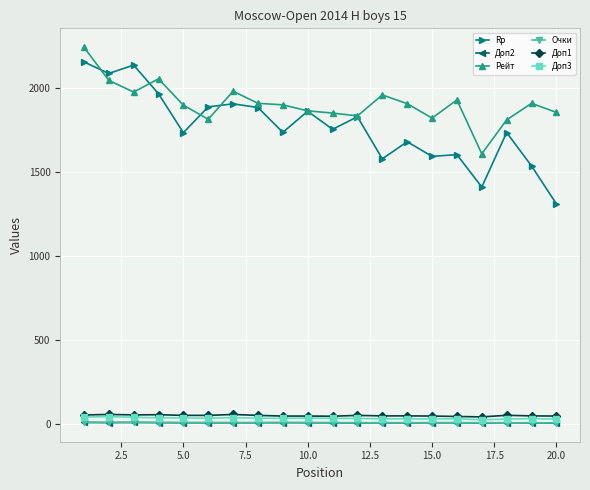

Which series has the largest range (max minus min)?

Rp